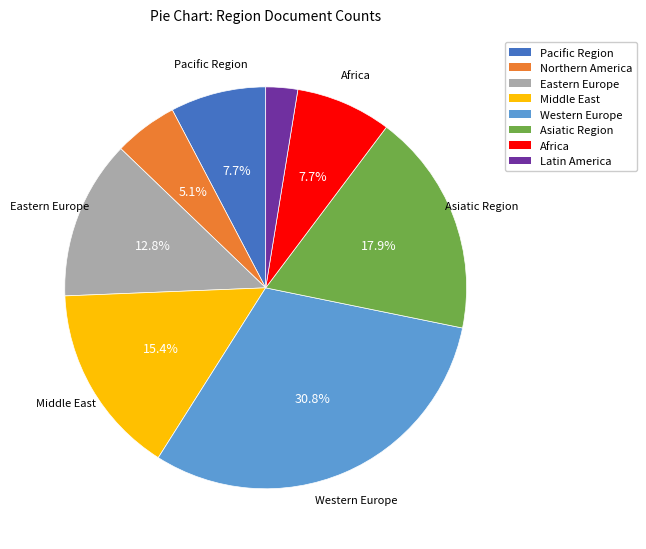

Does Western Europe represent more than half of the total?

No